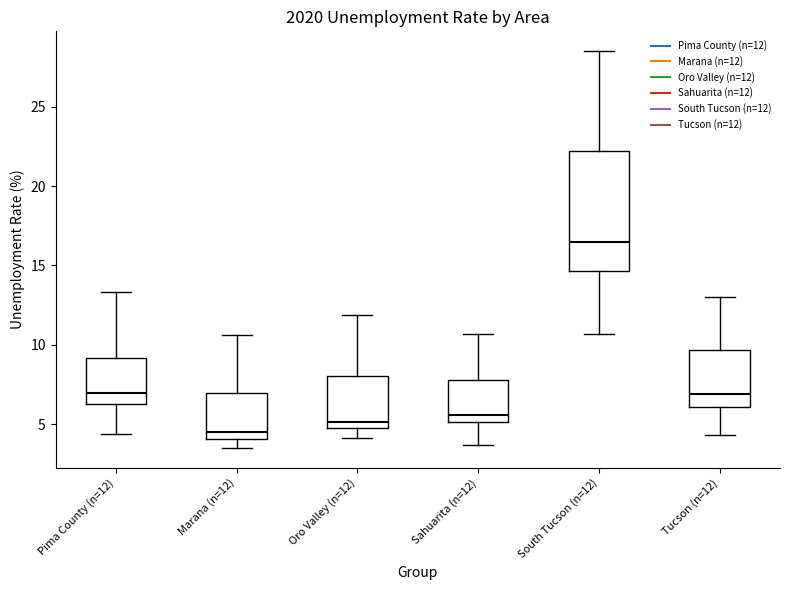

Reading left to right, read every box against the y-axis: the position of its median line, the range the box covers, and the ends of its whiskers. The values are not printed on the chart, so give them approximately, as read against the axis.

Pima County (n=12): median 7.0, box 6.5 to 9.0, whiskers 4.5 to 13.5
Marana (n=12): median 4.5, box 4.0 to 7.0, whiskers 3.5 to 10.5
Oro Valley (n=12): median 5.0 (just above the box's lower edge), box 5.0 to 8.0, whiskers 4.0 to 12.0
Sahuarita (n=12): median 5.5, box 5.0 to 8.0, whiskers 3.5 to 10.5
South Tucson (n=12): median 16.5, box 14.5 to 22.0, whiskers 10.5 to 28.5
Tucson (n=12): median 7.0, box 6.0 to 9.5, whiskers 4.5 to 13.0